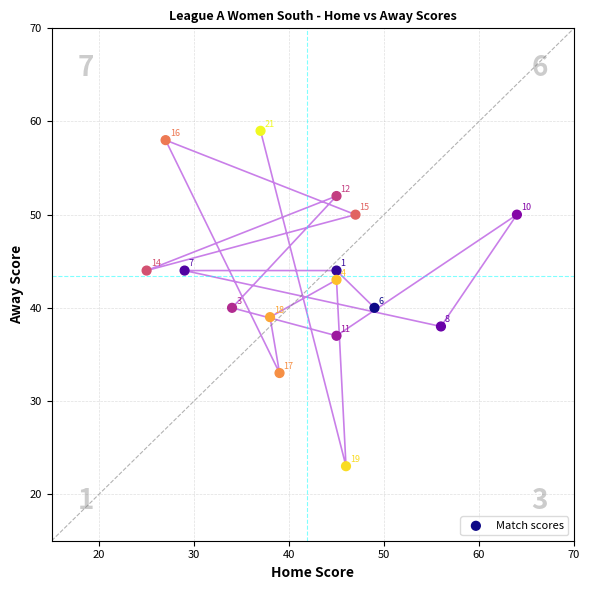

What is the range of Y values (max minus min)?

36